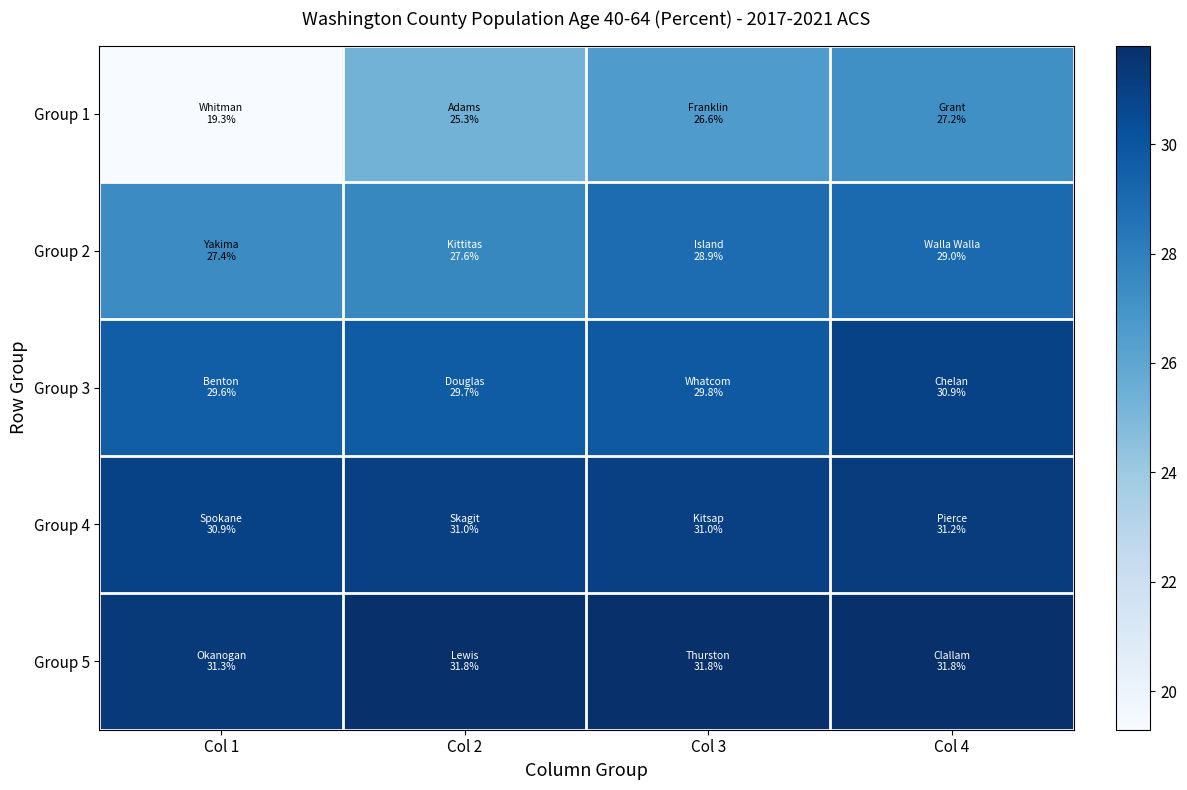

List the series in order of their peak value, highest first.

Group 5, Group 4, Group 3, Group 2, Group 1